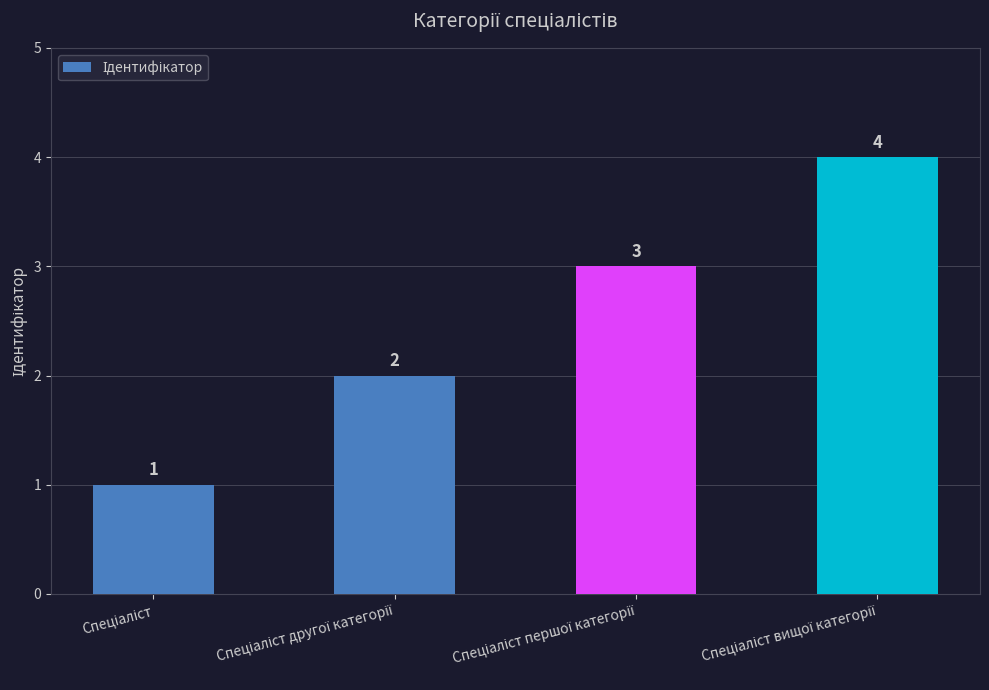

Count the values in the range 2 to 4.

3